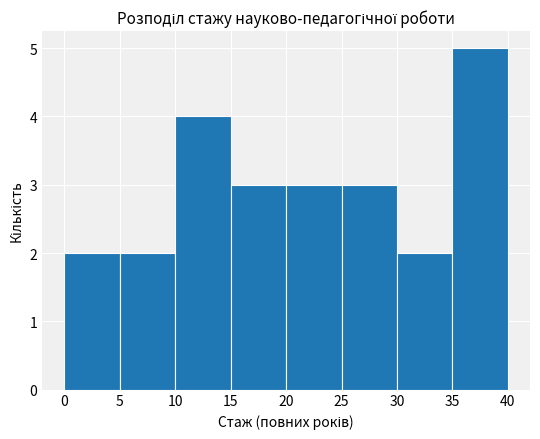

Reading left to right, list every bar in this chart as the range it spans on the x-axis followed by its height. The values are not printed on the chart, so give them approximately, as read against the axis.

0 to 5: 2
5 to 10: 2
10 to 15: 4
15 to 20: 3
20 to 25: 3
25 to 30: 3
30 to 35: 2
35 to 40: 5